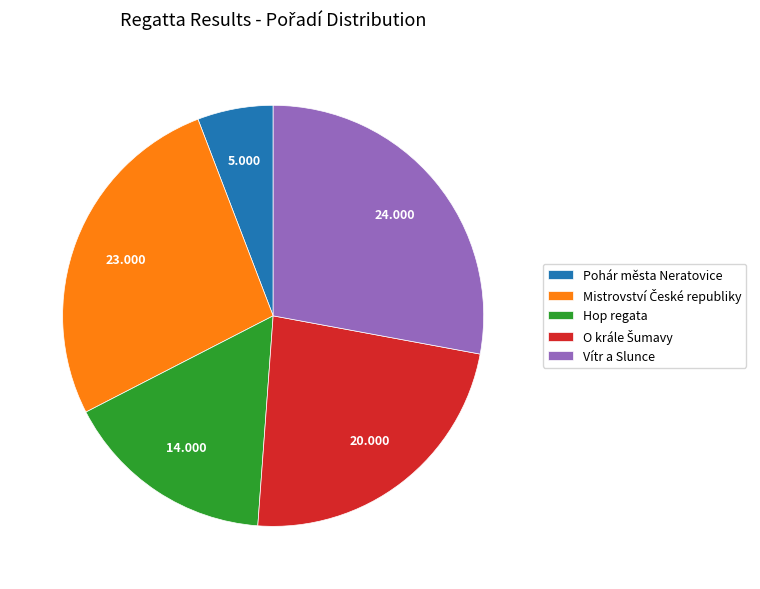

Do Vítr a Slunce and Hop regata together represent more than half of the pie?

No